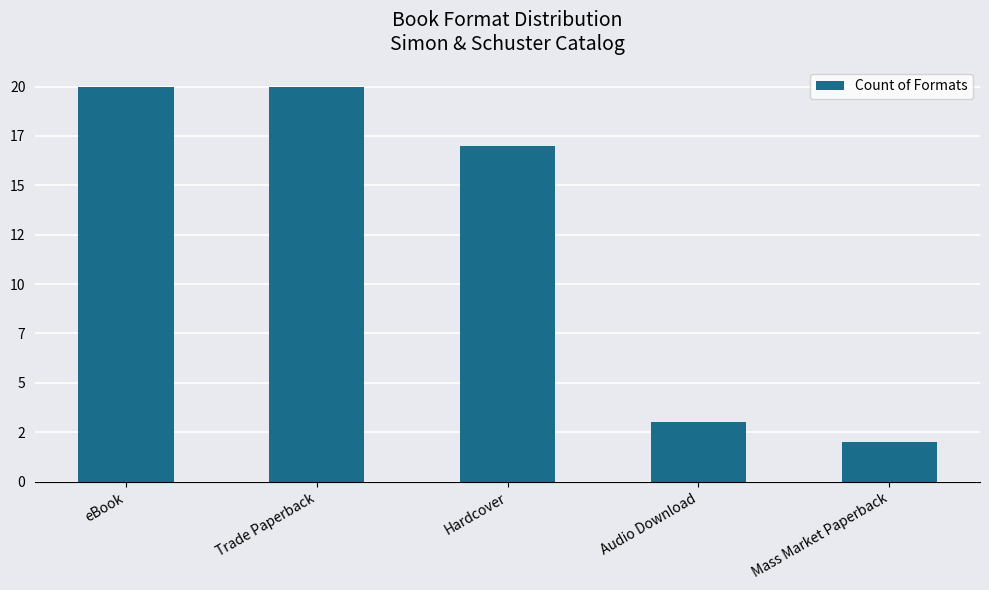

The value at Audio Download is 3. True or false?

True